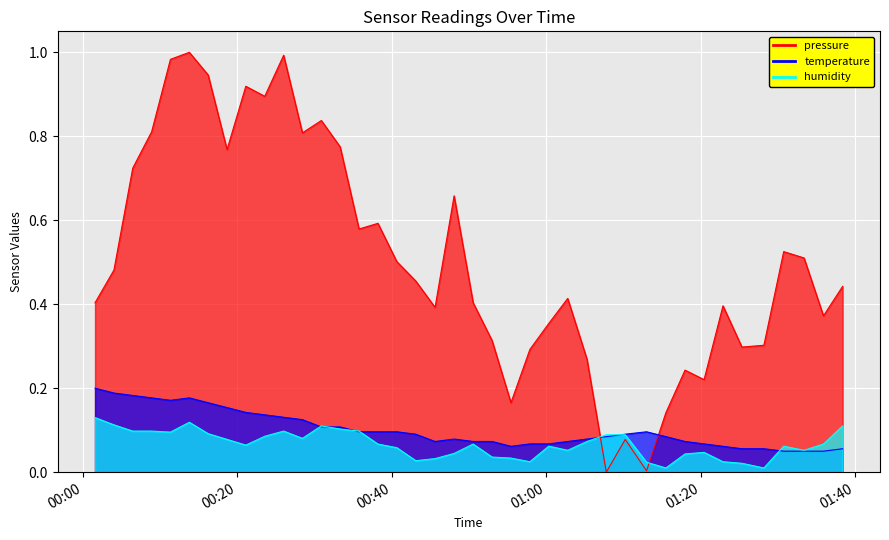

True or false: humidity has a value of 0.1 at 01:40.

True